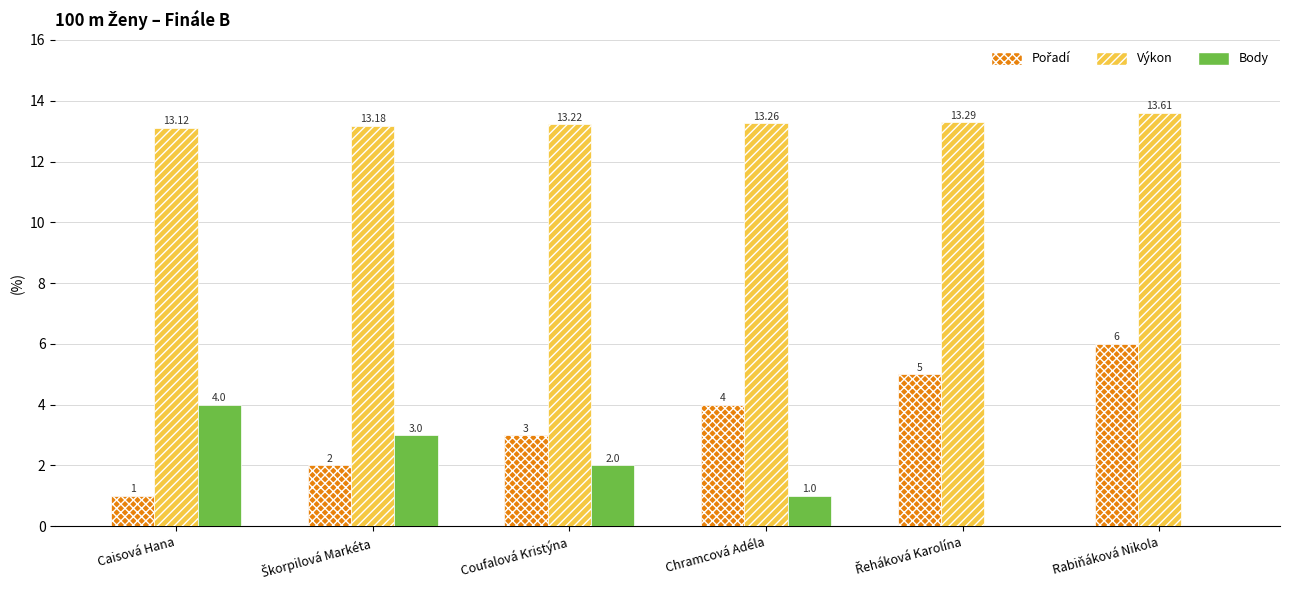

What is the maximum value shown in the chart?

13.6